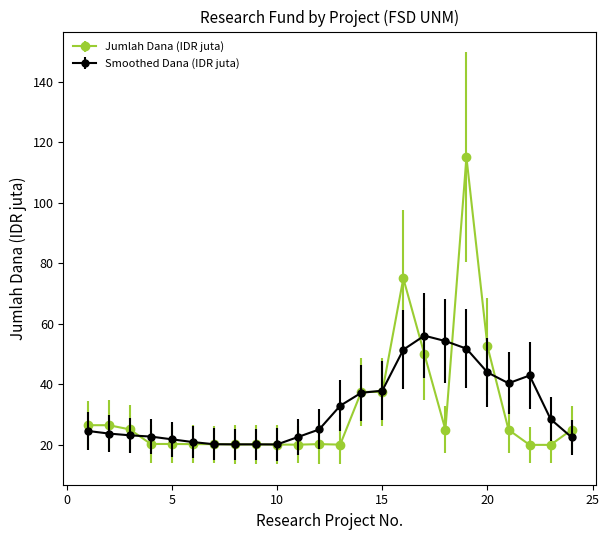

What is the smallest value displayed?

20.0